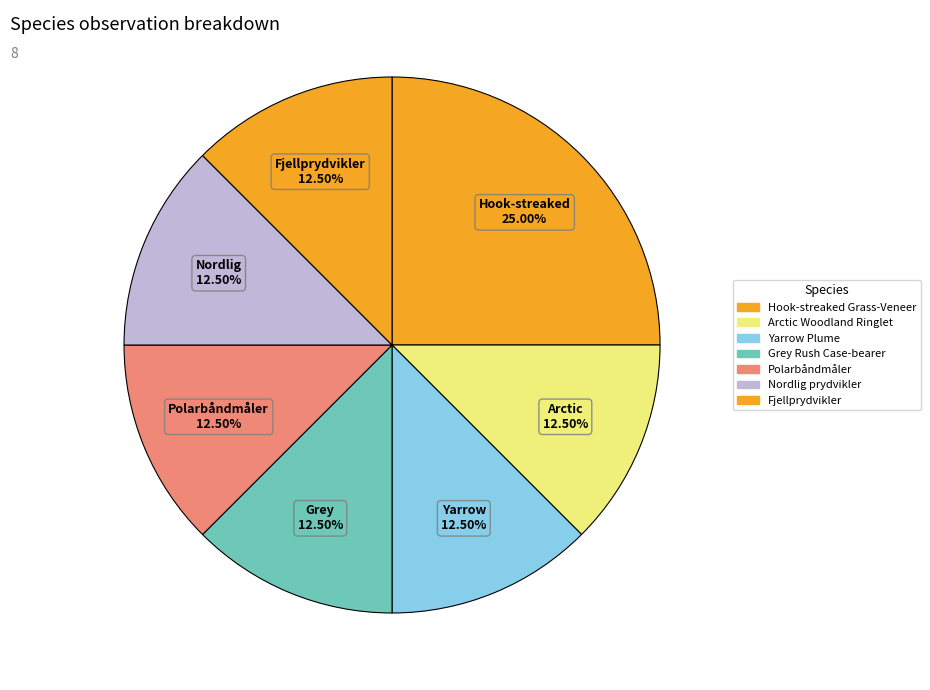

The Fjellprydvikler slice represents 12% of the pie. True or false?

True